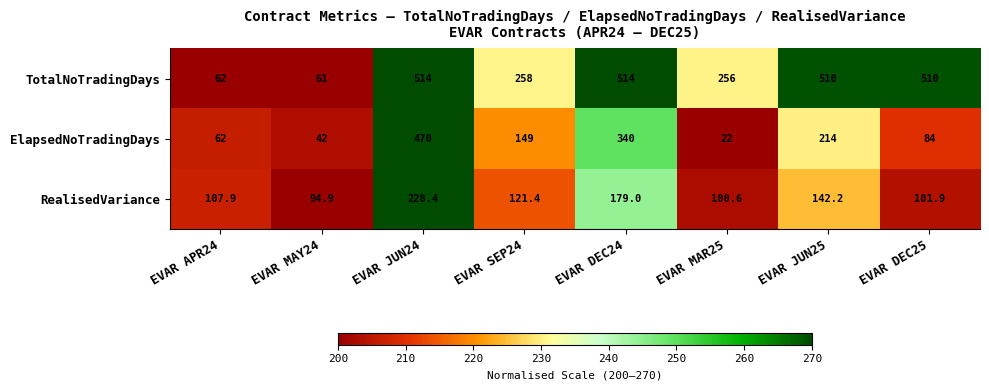

Reading left to right, what are all the values shown in this chart?

TotalNoTradingDays: EVAR APR24=62.0	EVAR MAY24=61.0	EVAR JUN24=514.0	EVAR SEP24=258.0	EVAR DEC24=514.0	EVAR MAR25=256.0	EVAR JUN25=510.0	EVAR DEC25=510.0
ElapsedNoTradingDays: EVAR APR24=62.0	EVAR MAY24=42.0	EVAR JUN24=470.0	EVAR SEP24=149.0	EVAR DEC24=340.0	EVAR MAR25=22.0	EVAR JUN25=214.0	EVAR DEC25=84.0
RealisedVariance: EVAR APR24=107.9	EVAR MAY24=94.9	EVAR JUN24=228.4	EVAR SEP24=121.4	EVAR DEC24=179.0	EVAR MAR25=100.6	EVAR JUN25=142.2	EVAR DEC25=101.9